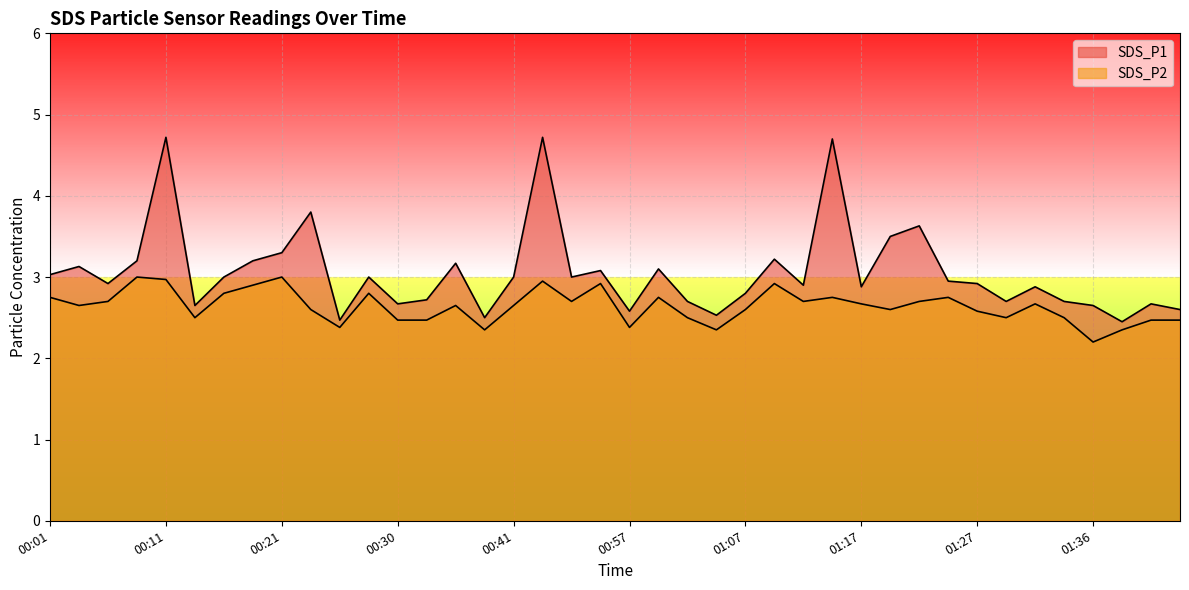

At 01:24, list the series in order from largest to smallest.

SDS_P1, SDS_P2